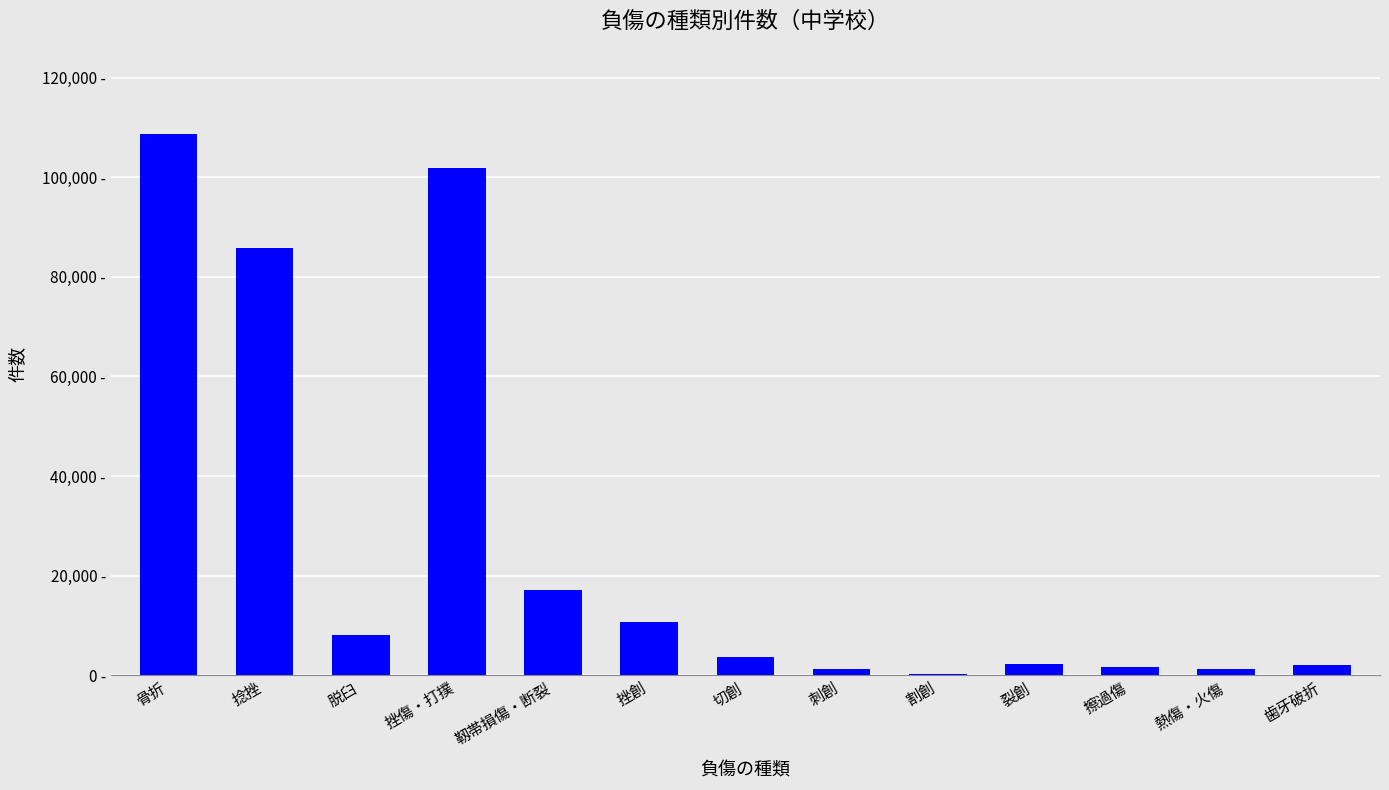

At which label is the value closest to 54424?

捻挫